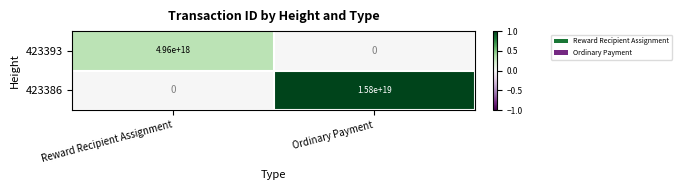

How many values in the 423393 series are below 4960000000000000000?

1